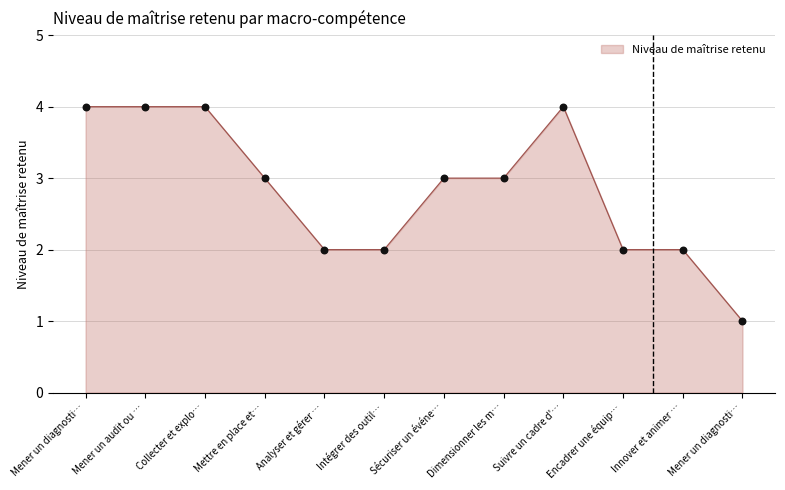

How many lines are shown in the chart?

1